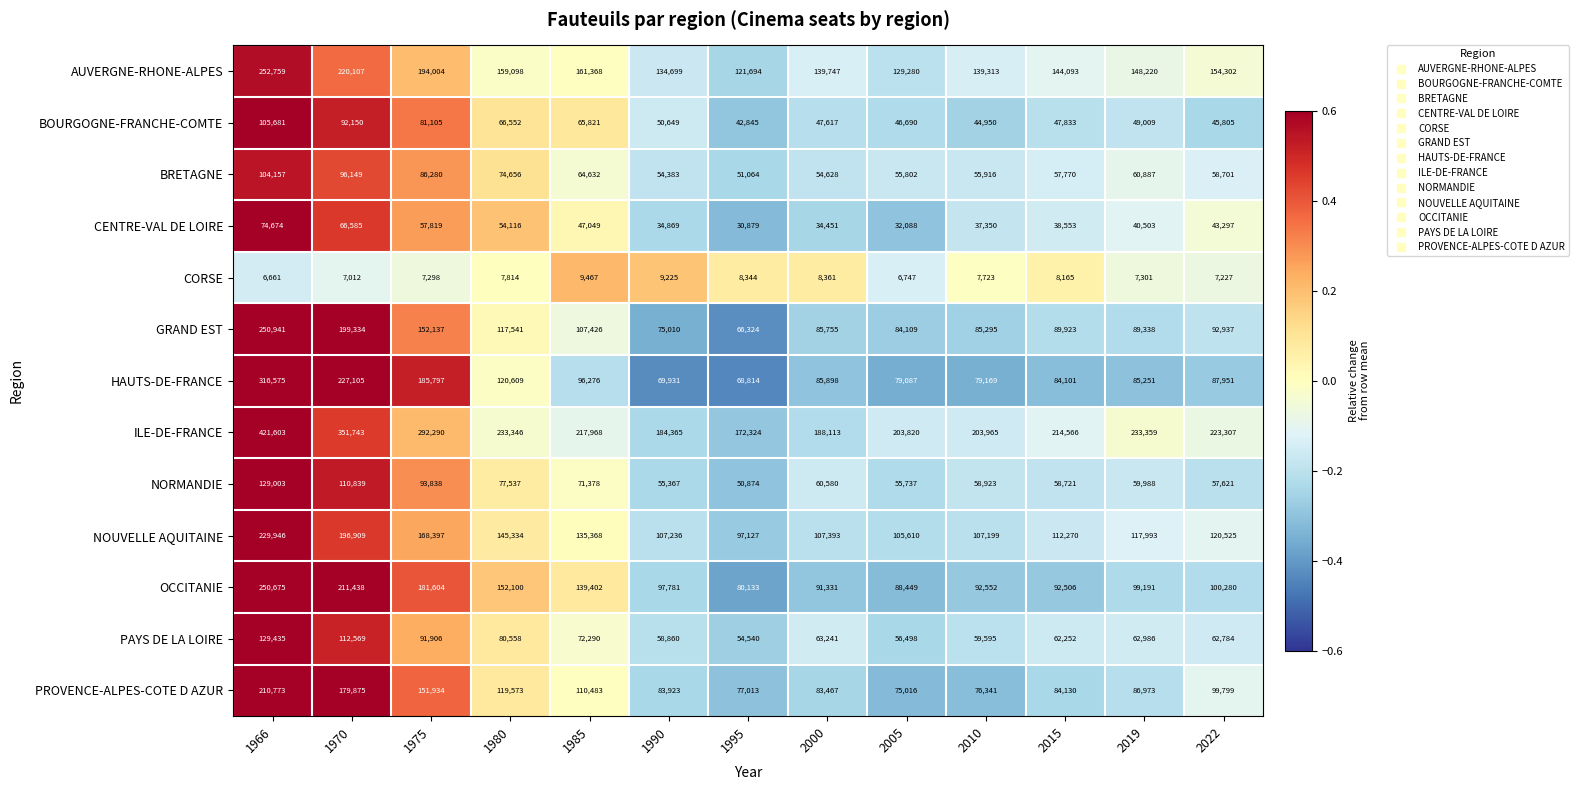

Is it true that GRAND EST equals 89338 at 2019?

True